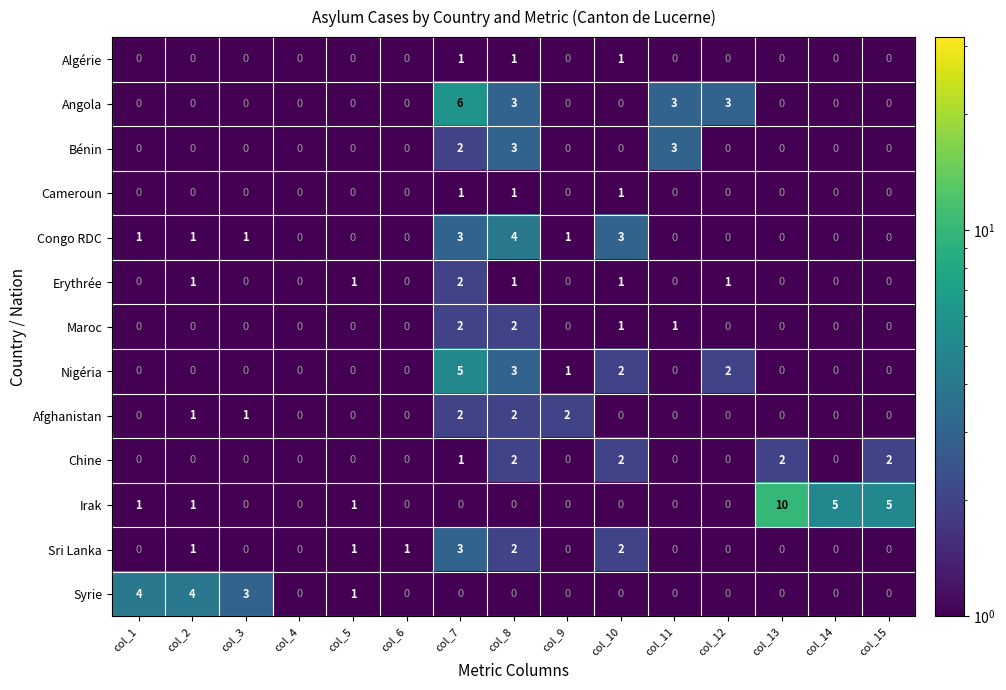

How many Cameroun values are between 0 and 1?

15